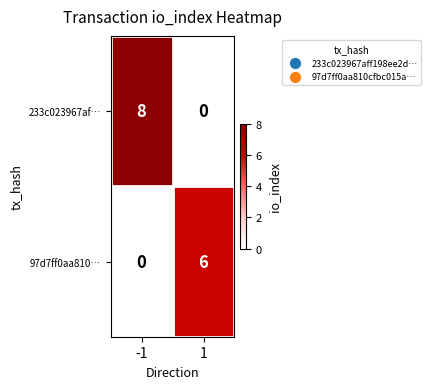

Which label corresponds to the largest value in the chart?

-1